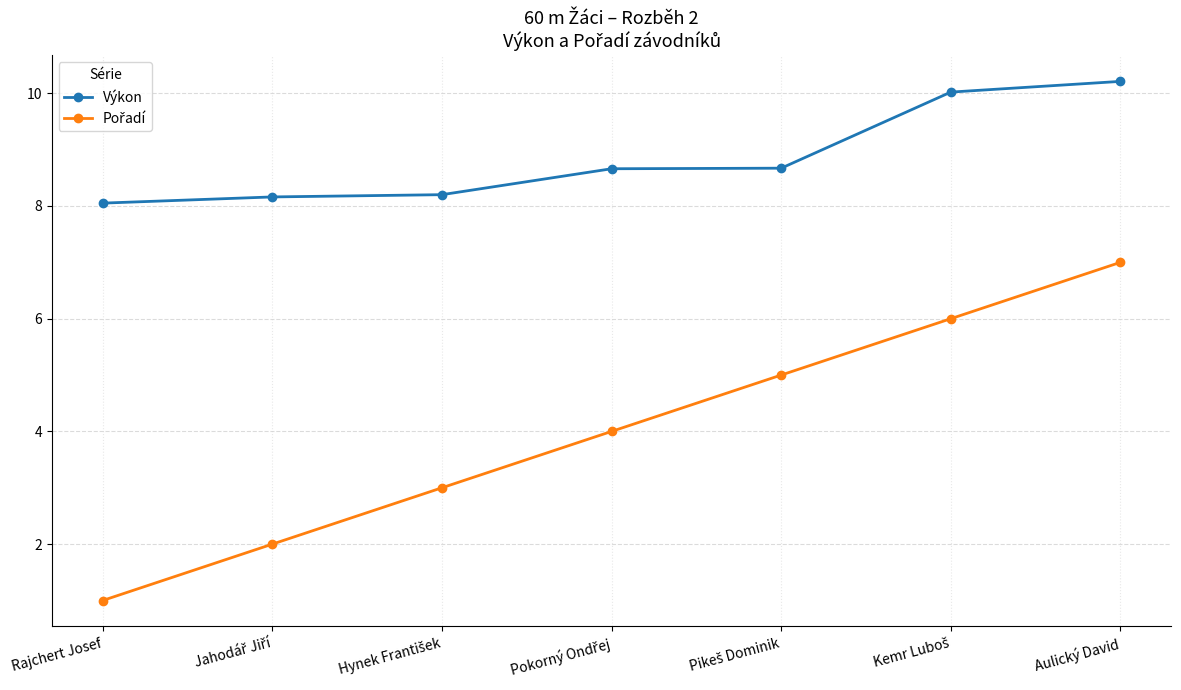

What is the difference between the maximum and minimum values in the Výkon series?

2.2